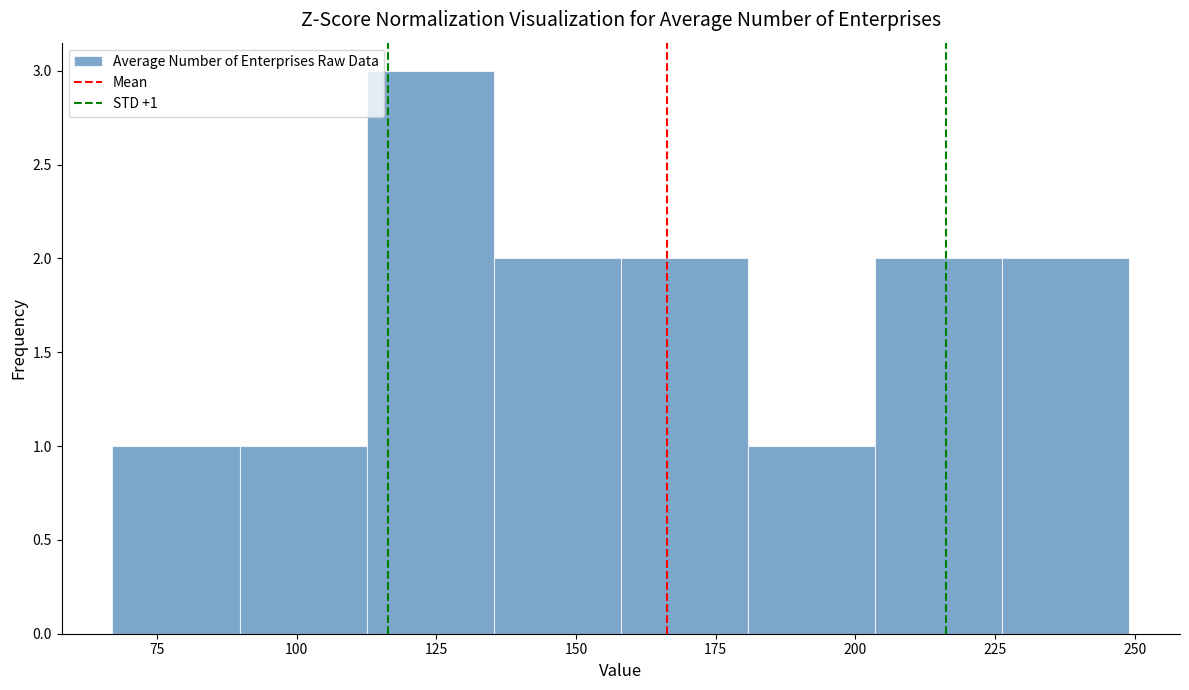

Over which range of the x-axis is the bar tallest?

115 to 135